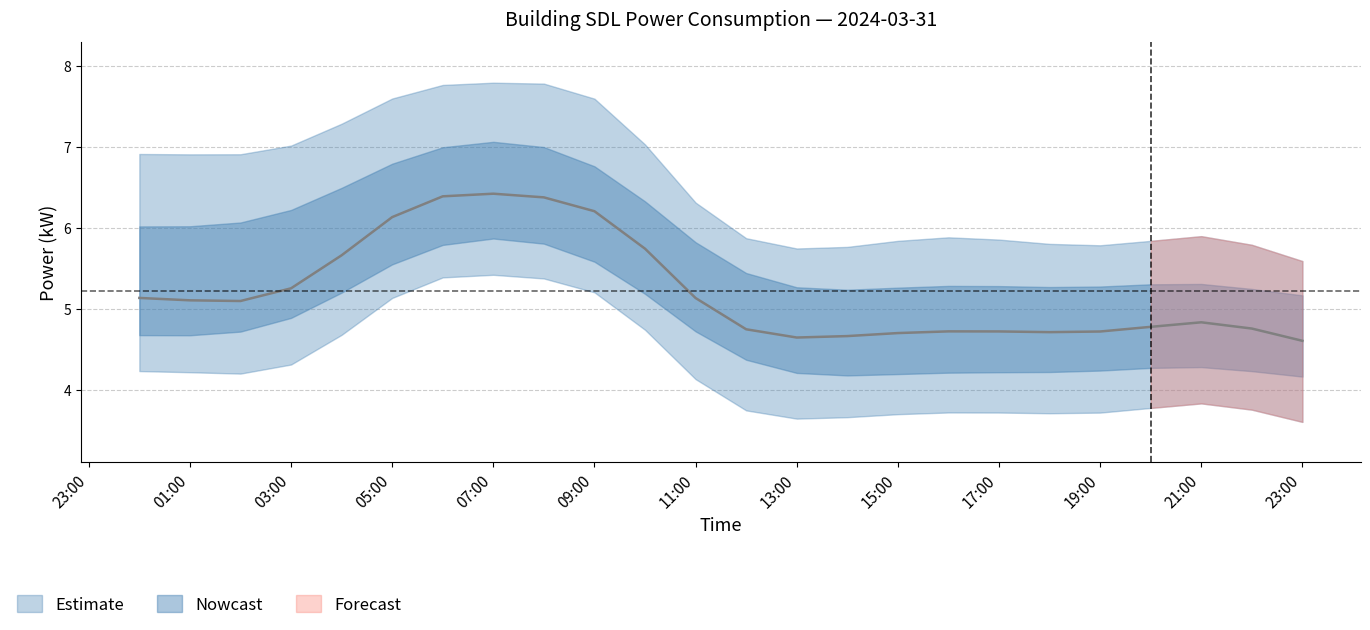

What is the label of the 8th point from the left?

07:00